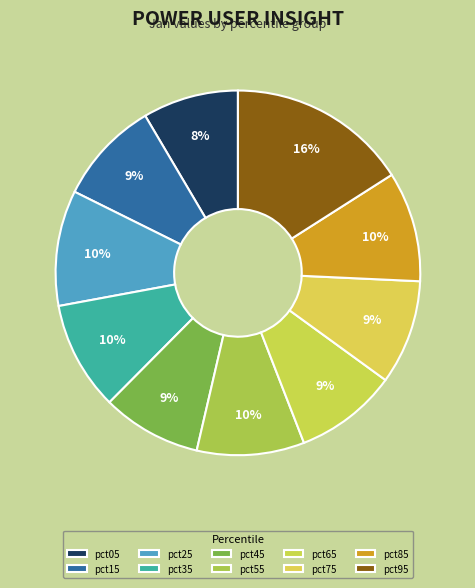

Rank the categories by value from lowest to highest.

pct05, pct45, pct65, pct15, pct75, pct55, pct35, pct85, pct25, pct95